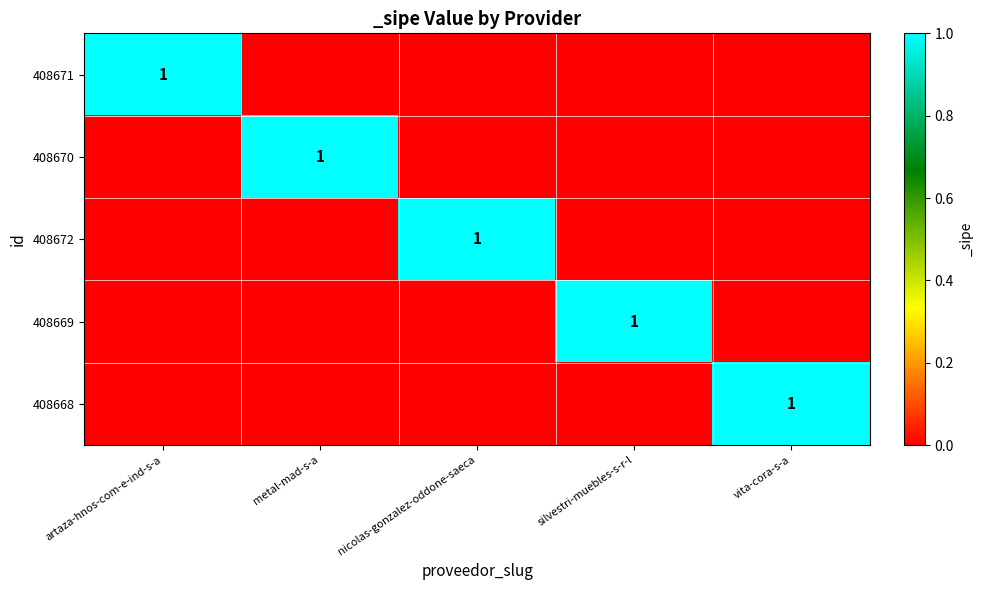

The 408669 series shows 1 at silvestri-muebles-s-r-l. True or false?

True